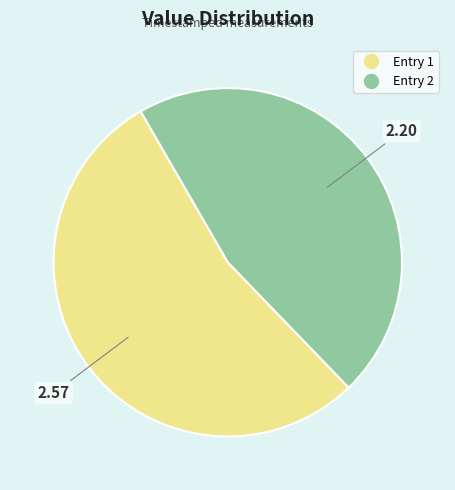

Count the number of slices in the pie.

2